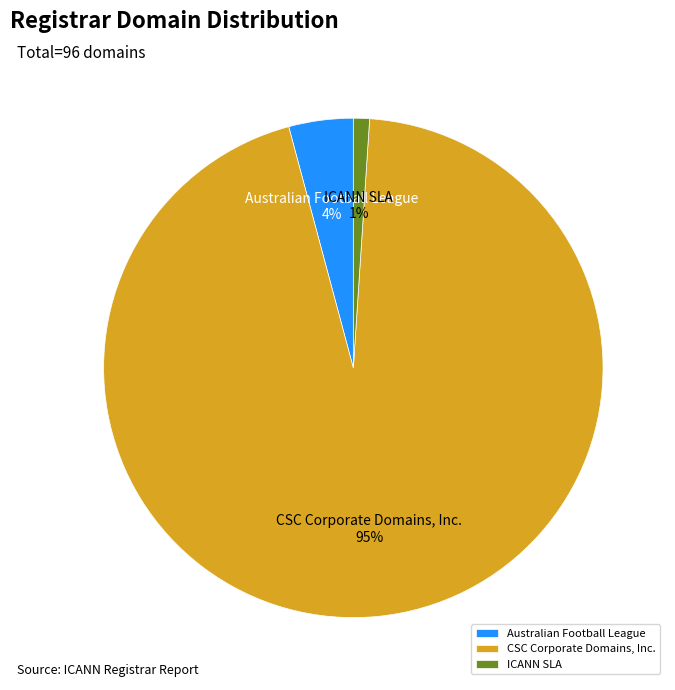

Combined, do CSC Corporate Domains, Inc. and ICANN SLA account for over 50%?

Yes